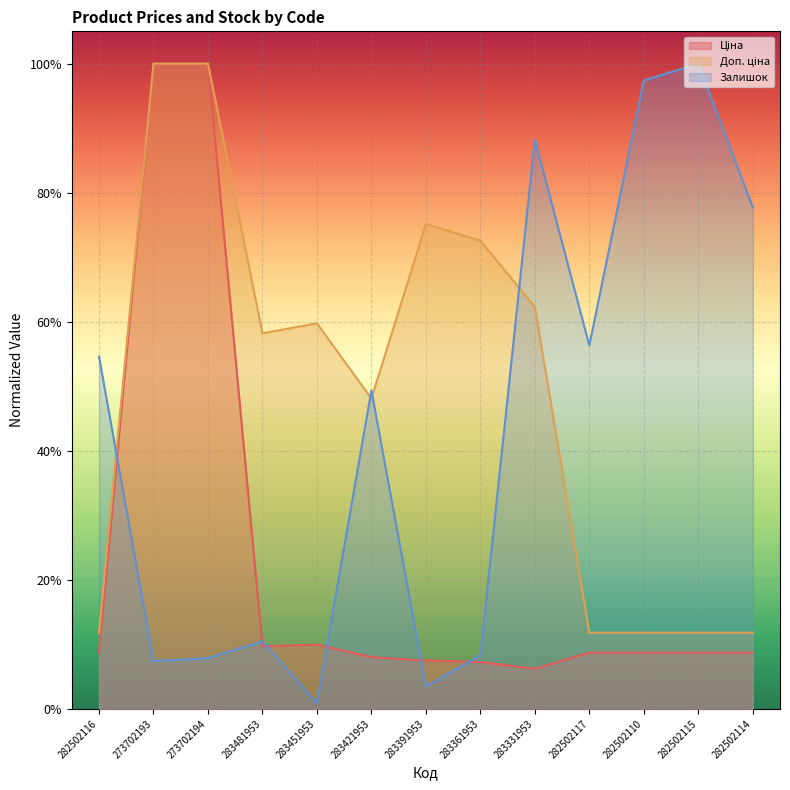

What is the difference between the second highest and second lowest values in the Ціна series?

0.9